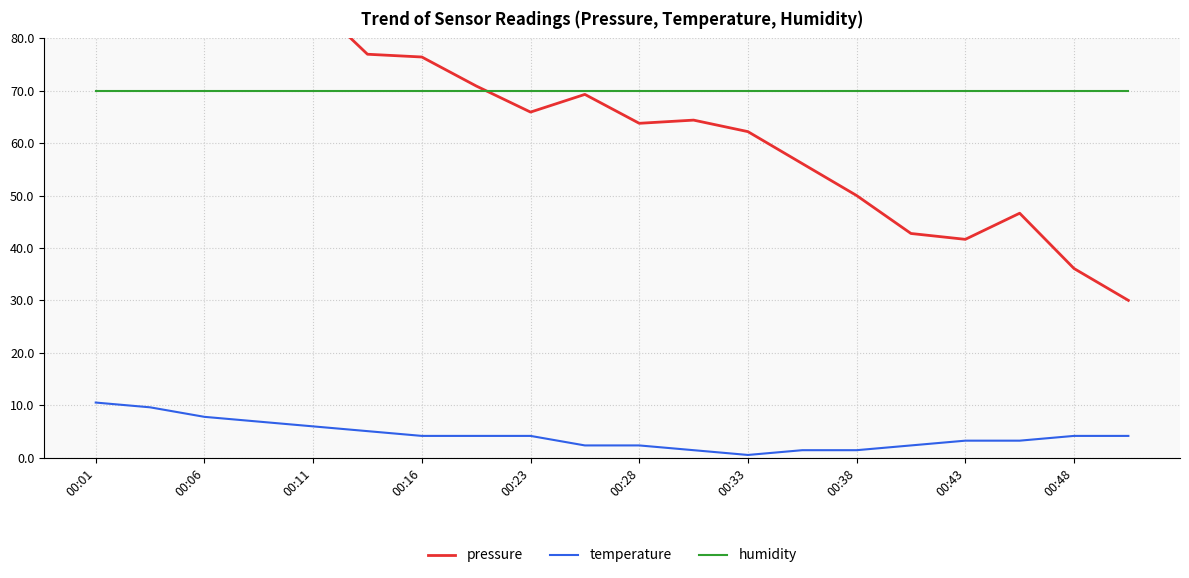

What is the difference between the maximum and minimum values in the temperature series?

10.0